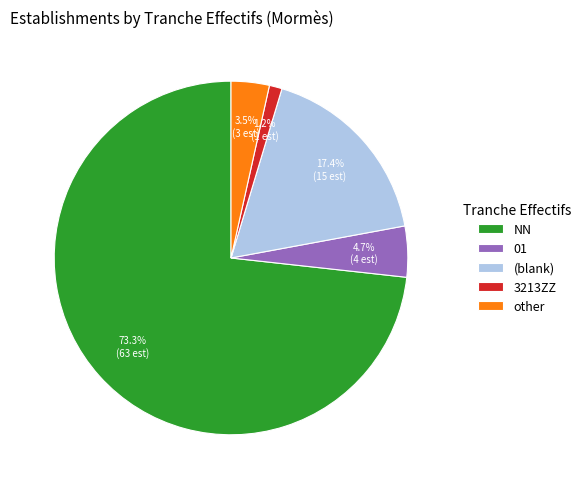

Rank the categories by value from lowest to highest.

3213ZZ, other, 01, (blank), NN